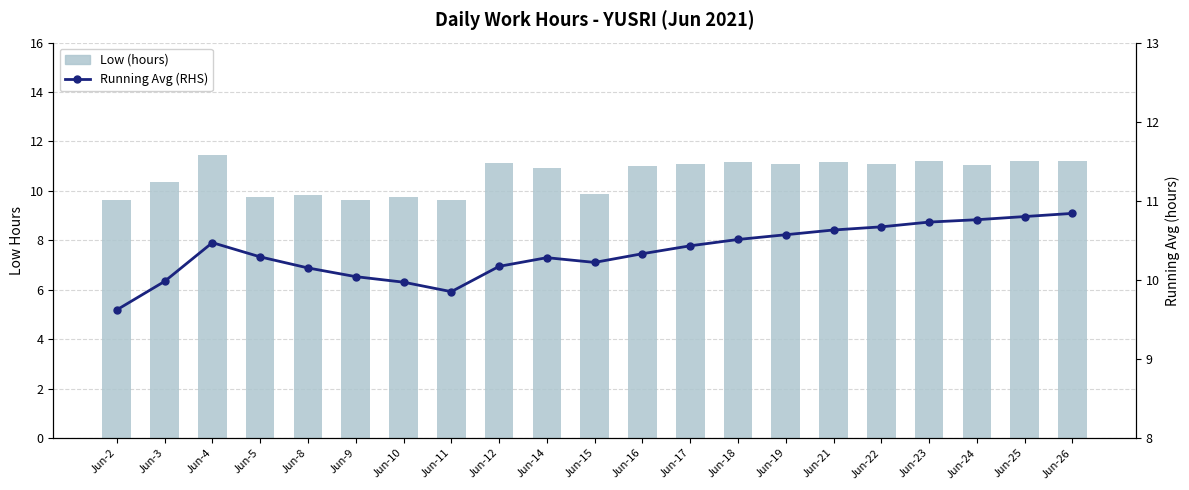

The Low (hours) series shows 16.6 at Jun-15. True or false?

False